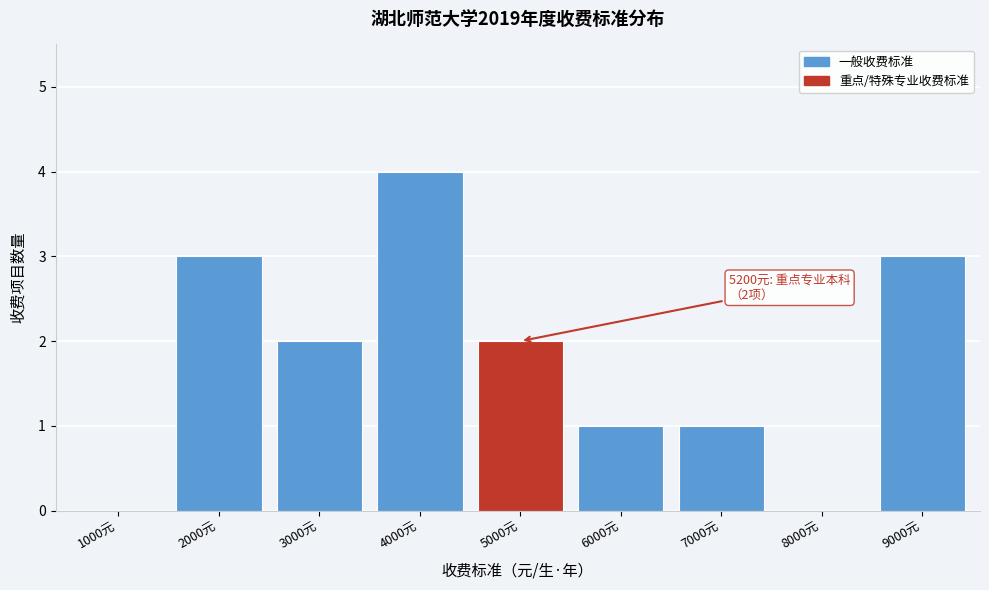

Reading left to right, list all the values displayed in this chart.

1000元=0	2000元=3	3000元=2	4000元=4	5000元=2	6000元=1	7000元=1	8000元=0	9000元=3